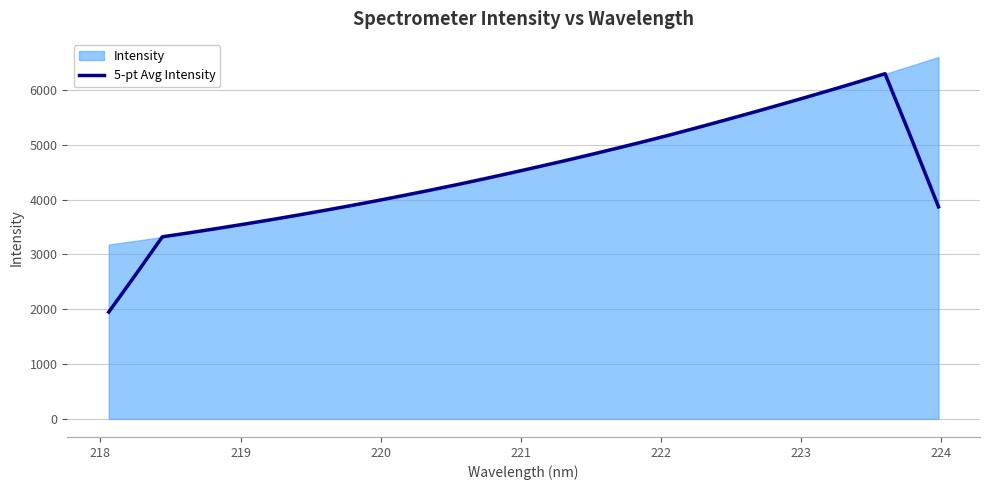

What is the lowest value of the 5-pt Avg Intensity series?

1948.6